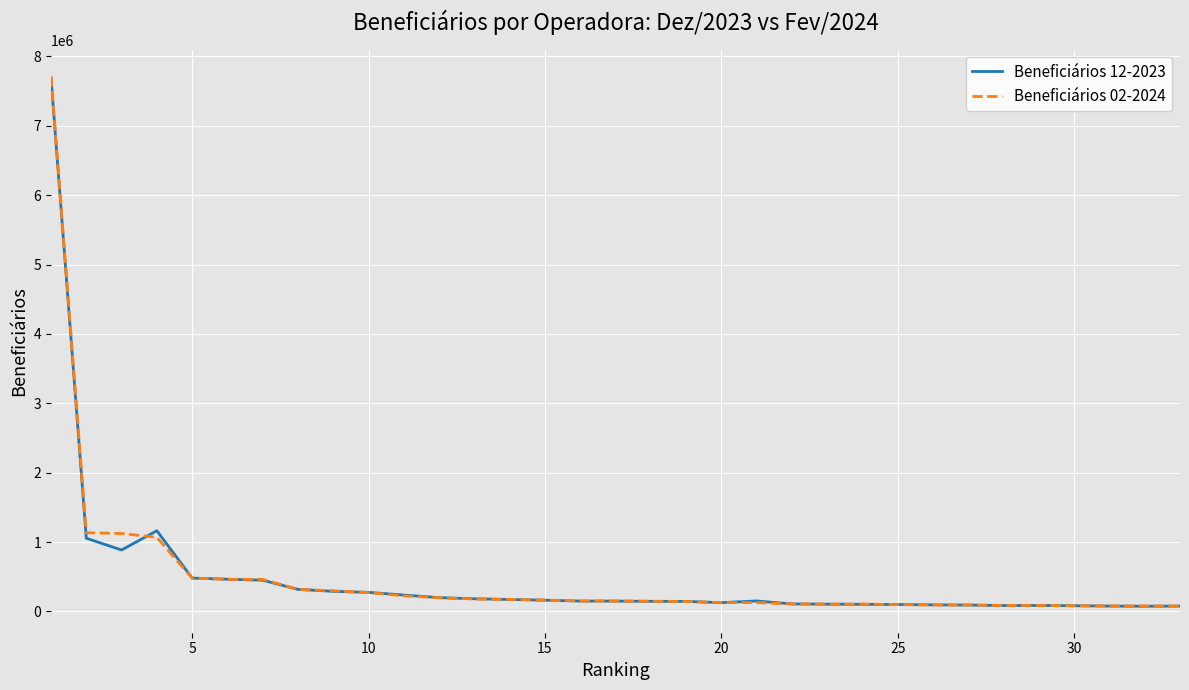

Which series has the widest spread of values?

Beneficiários 02-2024